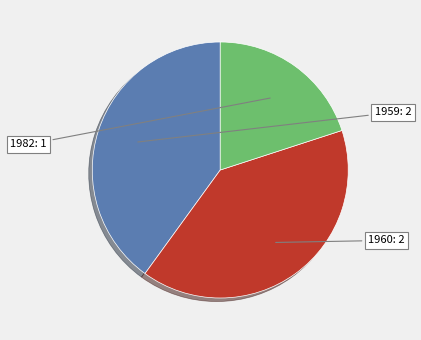

Does any single category account for the majority?

No